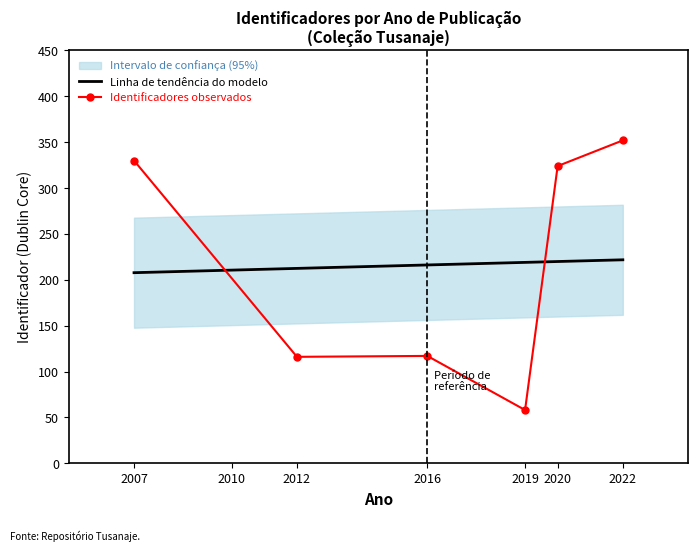

What is the sum of all values?

1297